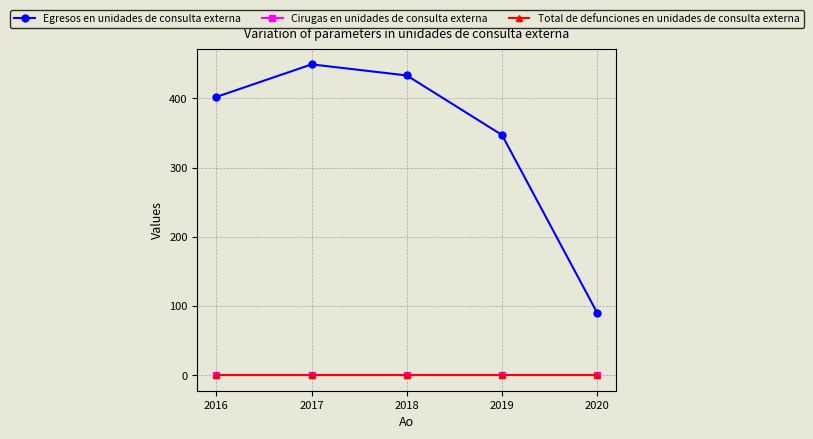

Does the chart have visible grid lines?

Yes